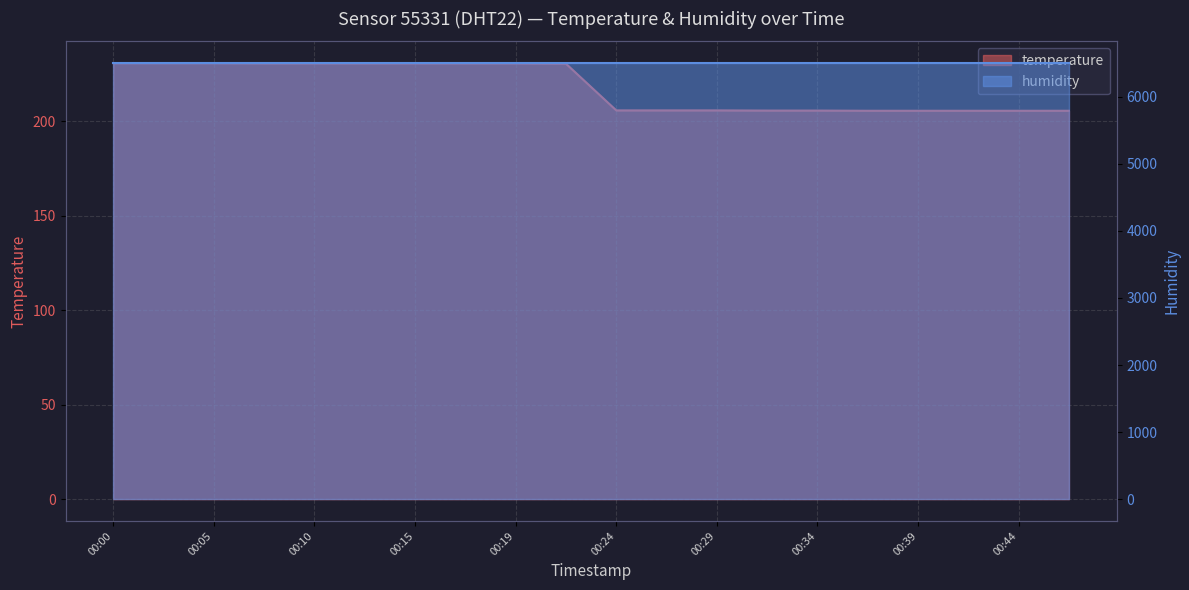

List the labels in order of value, largest first.

00:00, 00:02, 00:05, 00:07, 00:10, 00:12, 00:15, 00:17, 00:19, 00:22, 00:24, 00:27, 00:29, 00:32, 00:34, 00:37, 00:39, 00:41, 00:44, 00:46